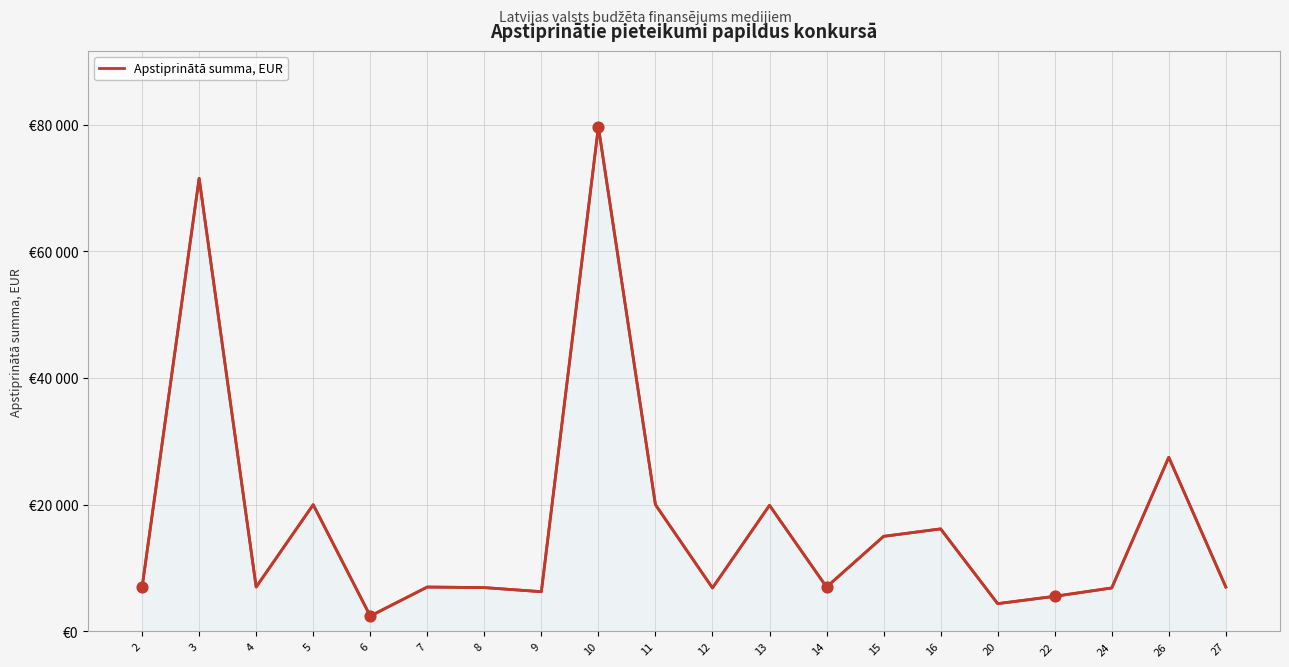

Approximately how many times larger is the value at 10 compared to 22?

14.4